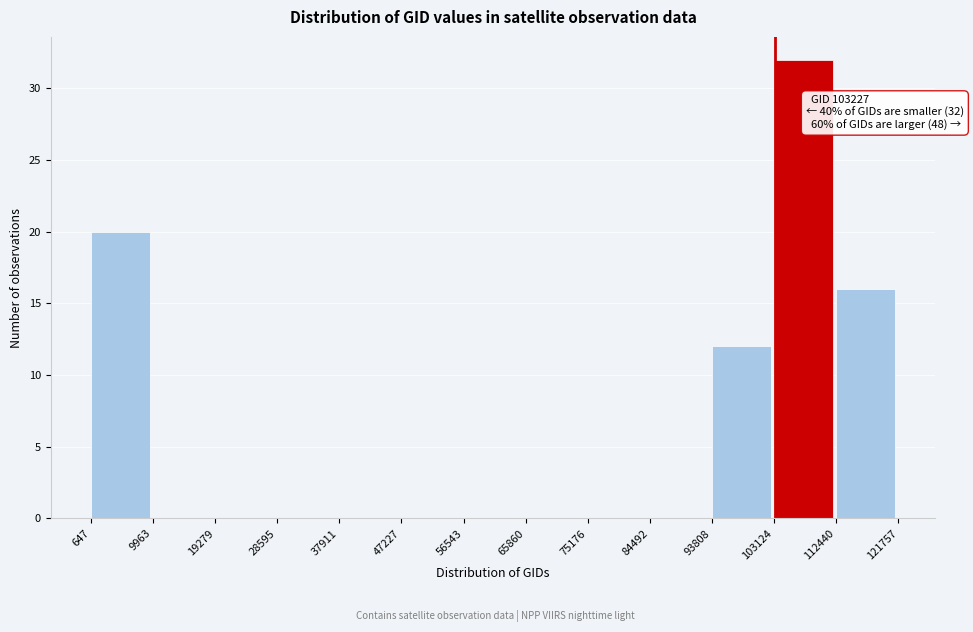

Which range on the x-axis has the tallest bar?

103124 to 112440